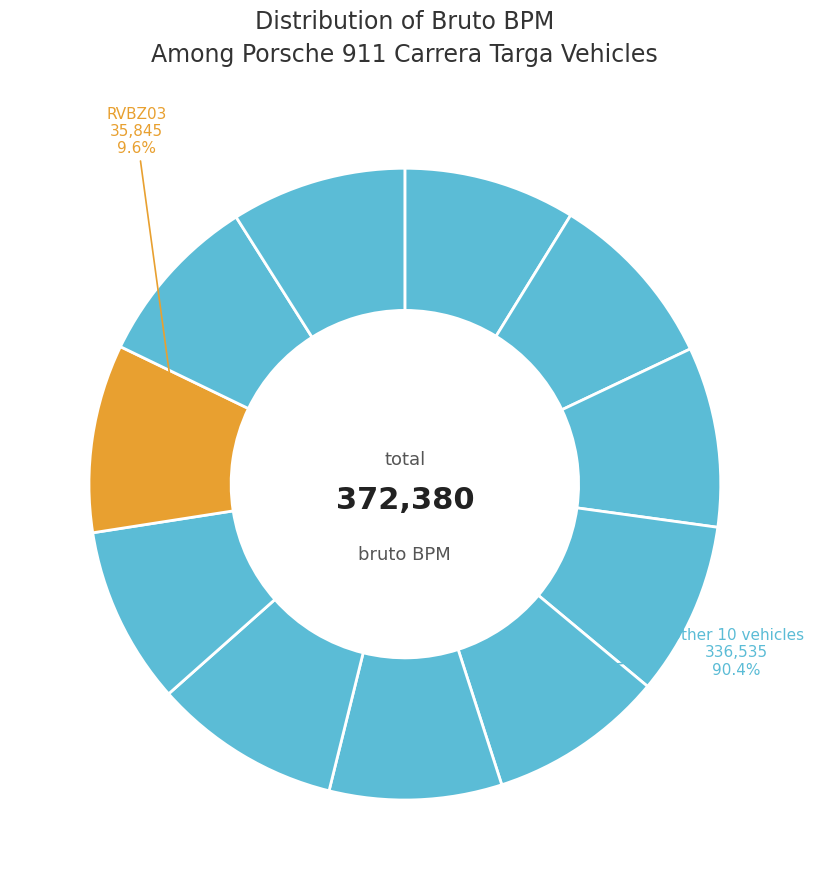

Do 94LDVK and PLSB50 together represent more than half of the pie?

No